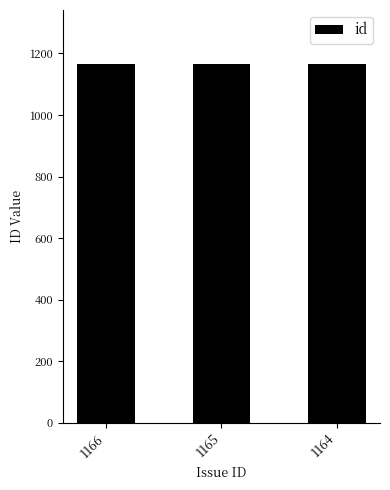

What is the ratio of the value at 1164 to the value at 1166?

1.0